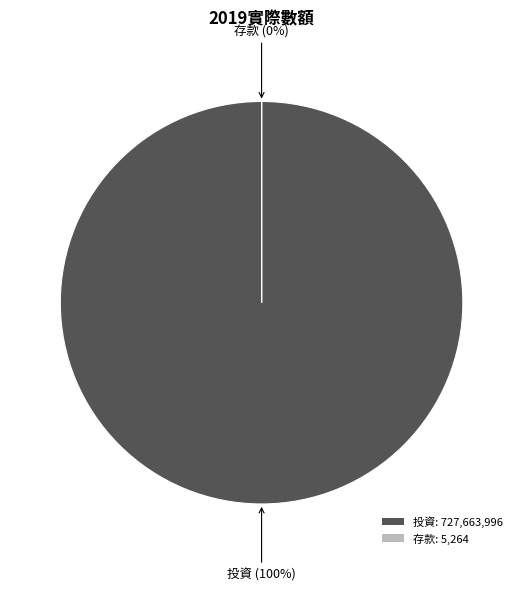

To the nearest percent, what is the difference between the 存款 and 投資 slice percentages?

100%